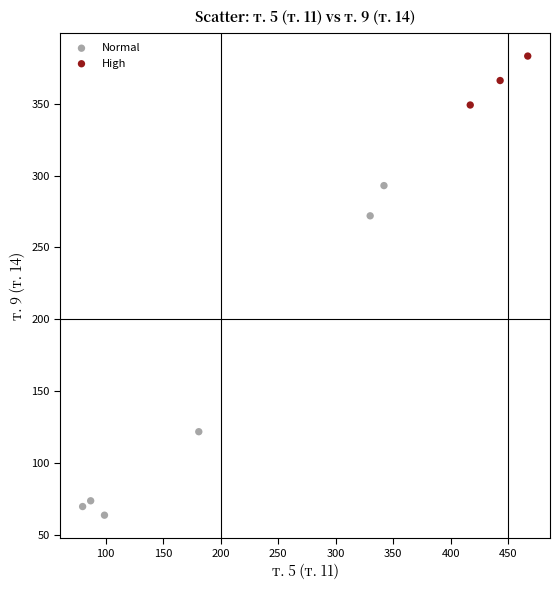

Which series has the largest Y range (max minus min)?

Normal